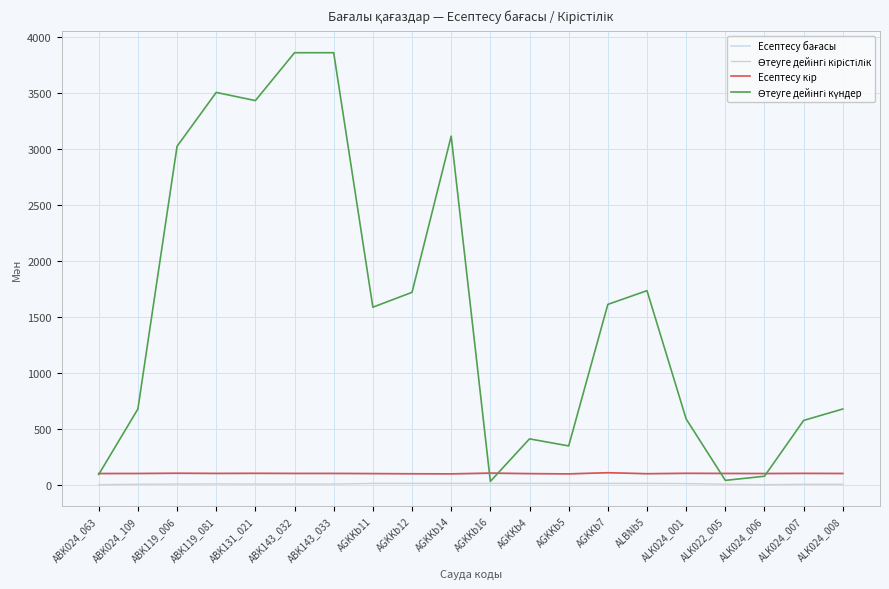

What is the difference between the highest and lowest values at ALK024_006?

99.8